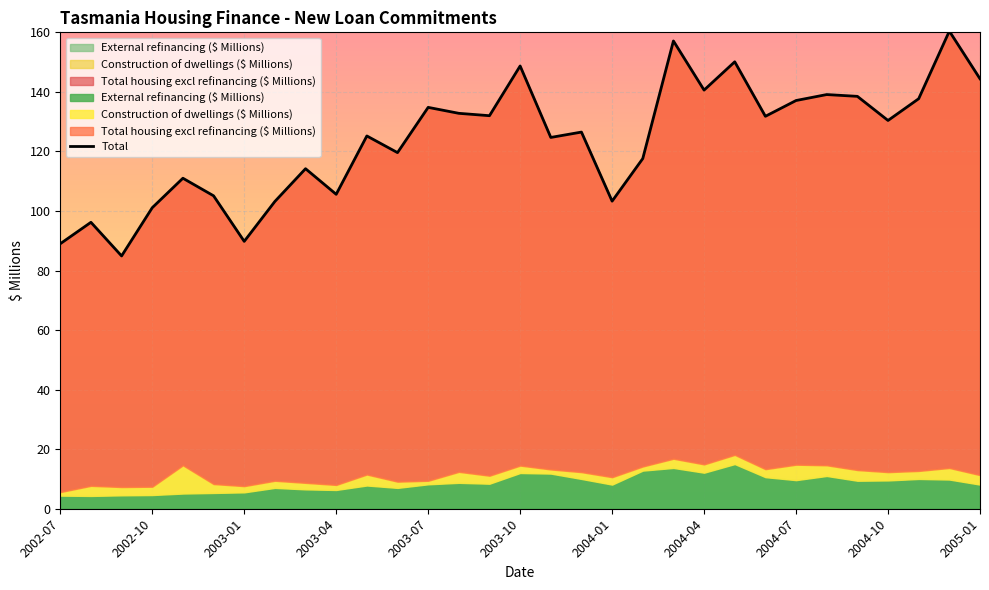

What is the value of the 3rd point from the left?

84.9